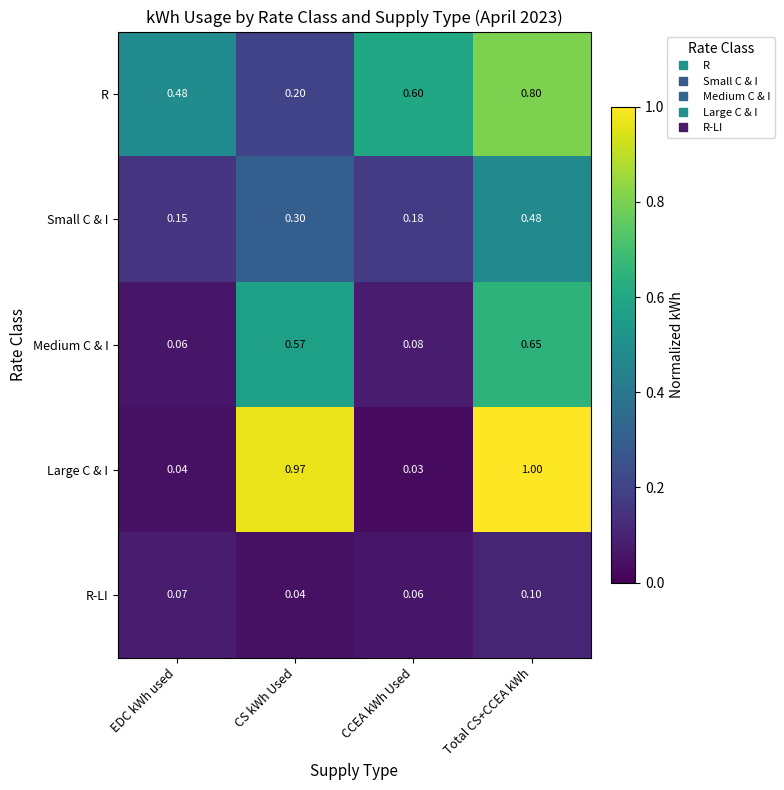

Which category has the highest value in the R-LI series?

Total CS+CCEA kWh